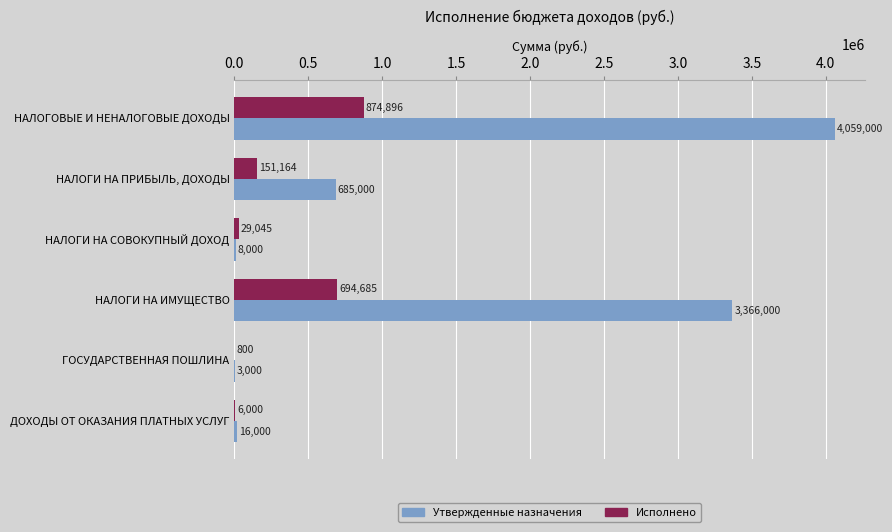

What is the average value of the Исполнено series?

292765.4